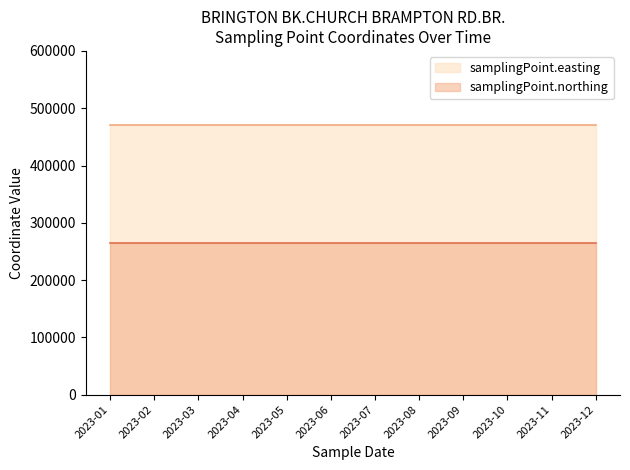

Count the number of data series in this chart.

2